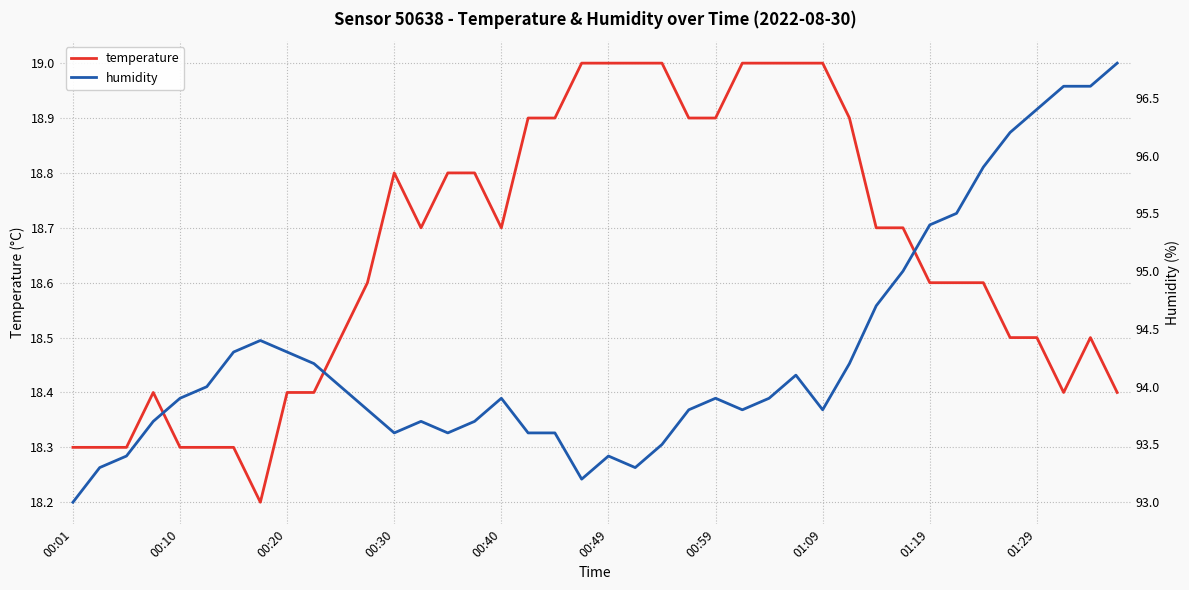

Which series has the largest total across all categories?

humidity